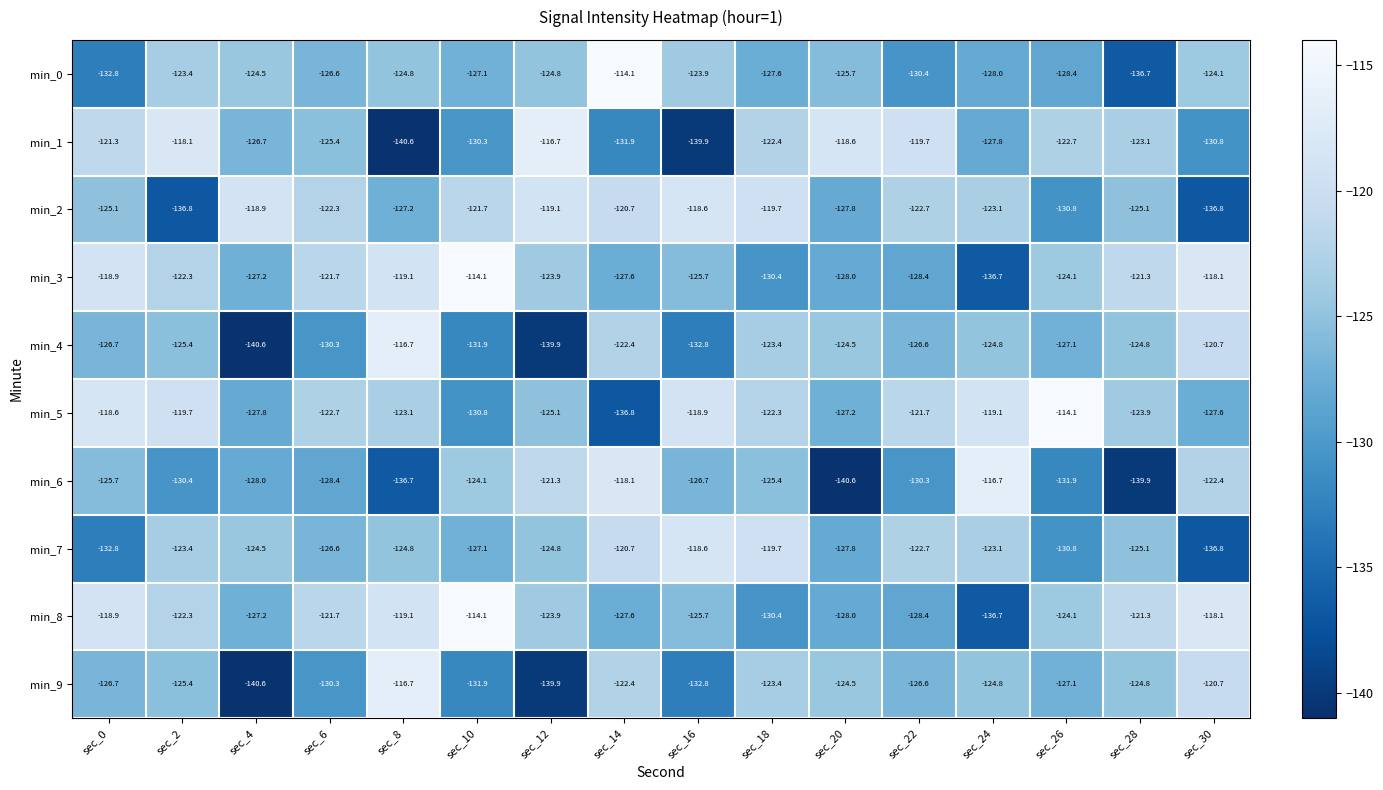

How many data points in min_2 are less than -122?

10